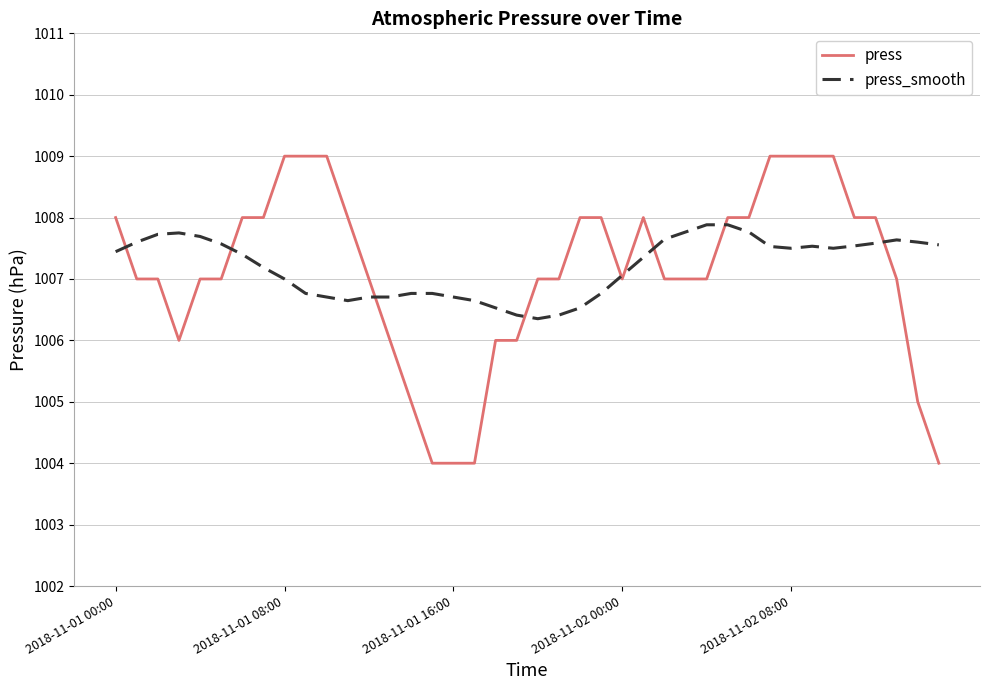

What is the minimum value shown in the chart?

1004.0